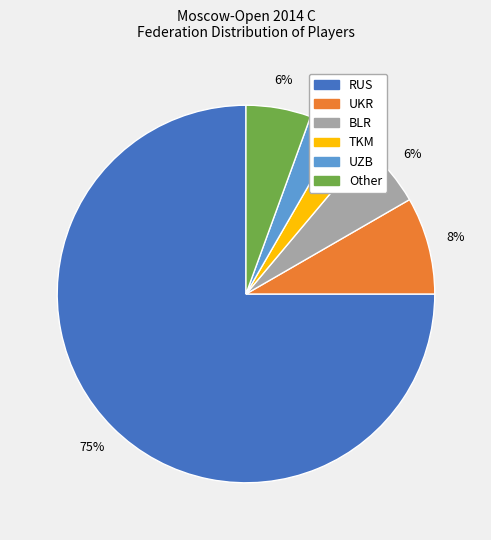

Do RUS and UKR together represent more than half of the pie?

Yes